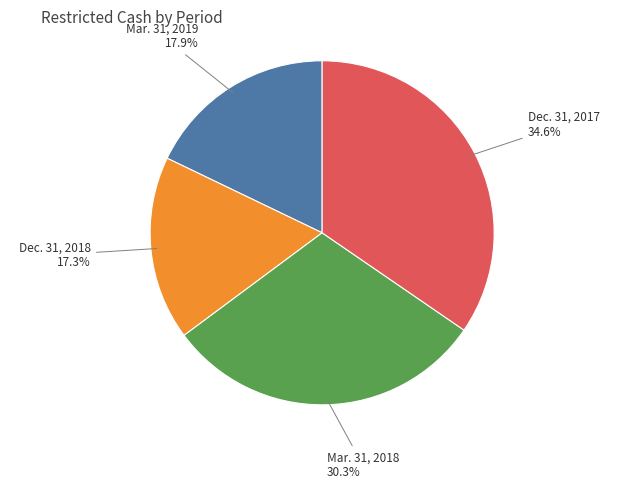

Combined, do Mar. 31, 2019 and Dec. 31, 2018 account for over 50%?

No